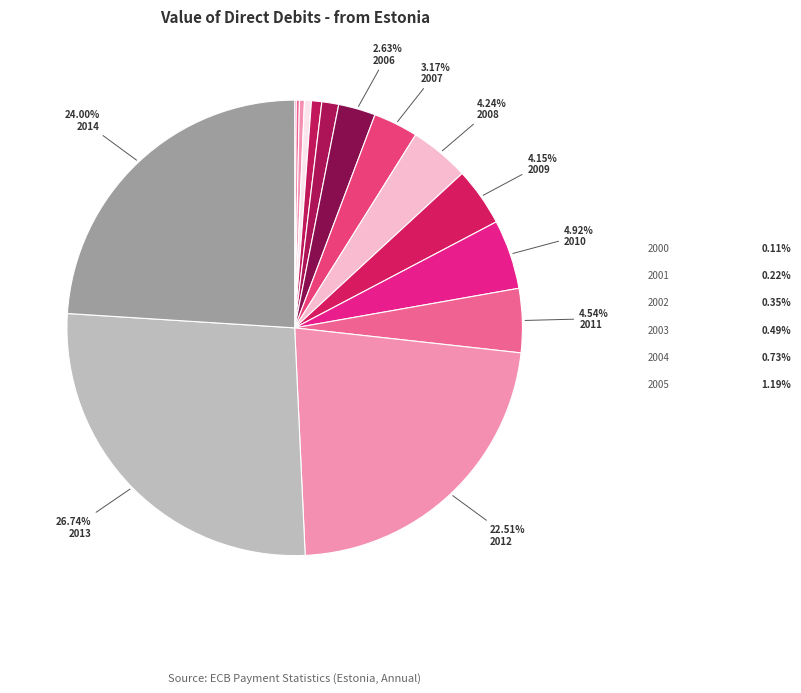

Is it true that 2004 is 11% of the pie?

False